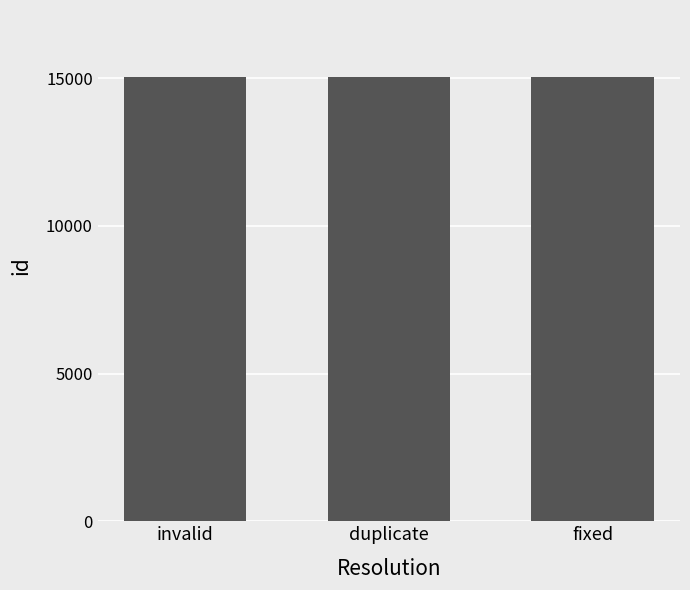

How many categories are shown in the chart?

3